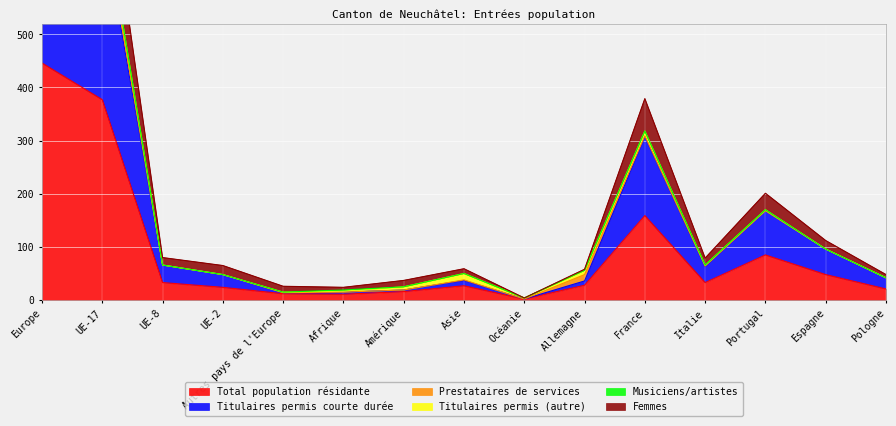

What is the maximum value for Total population résidante?

446